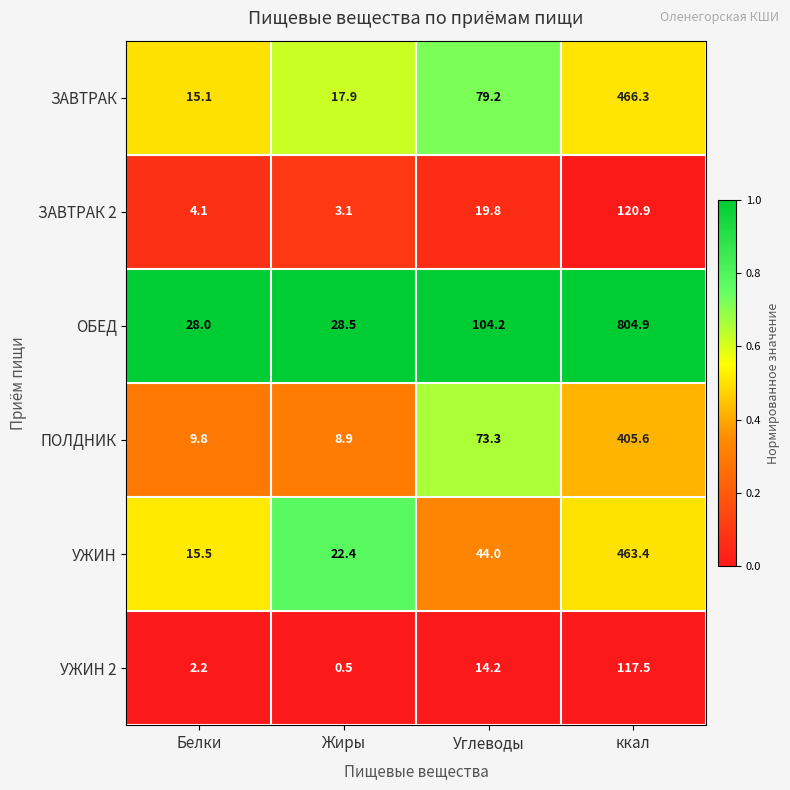

What is the spread (max minus min) of values at Жиры?

28.0